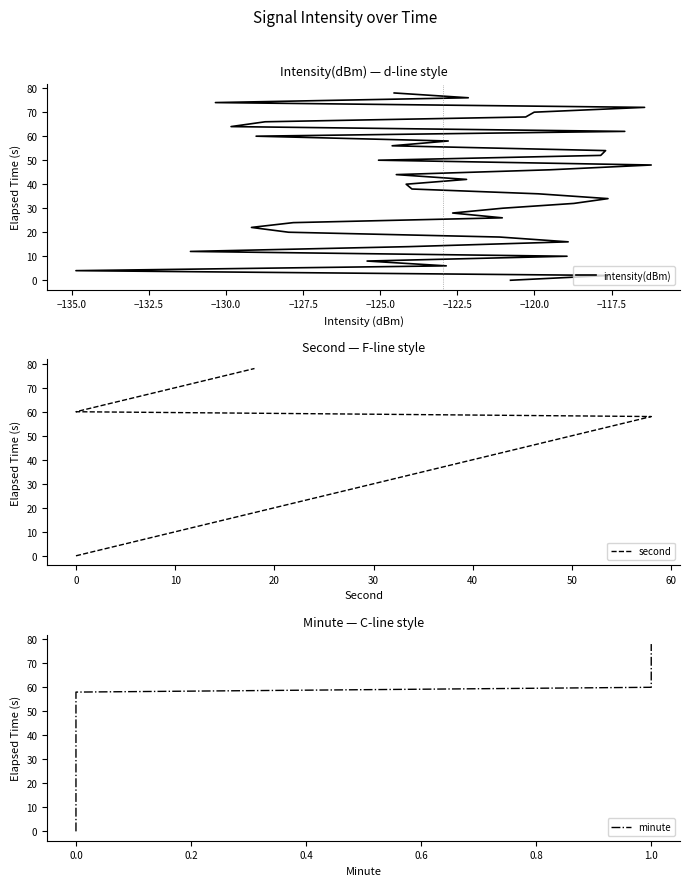

At which label does minute first exceed 40?

21